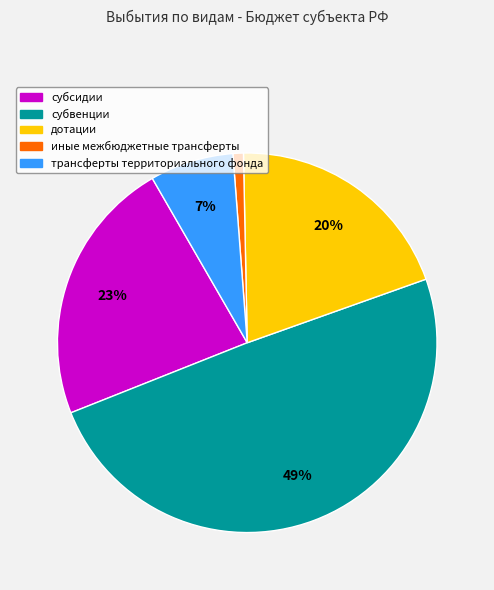

To the nearest percent, what is the average slice percentage?

20%